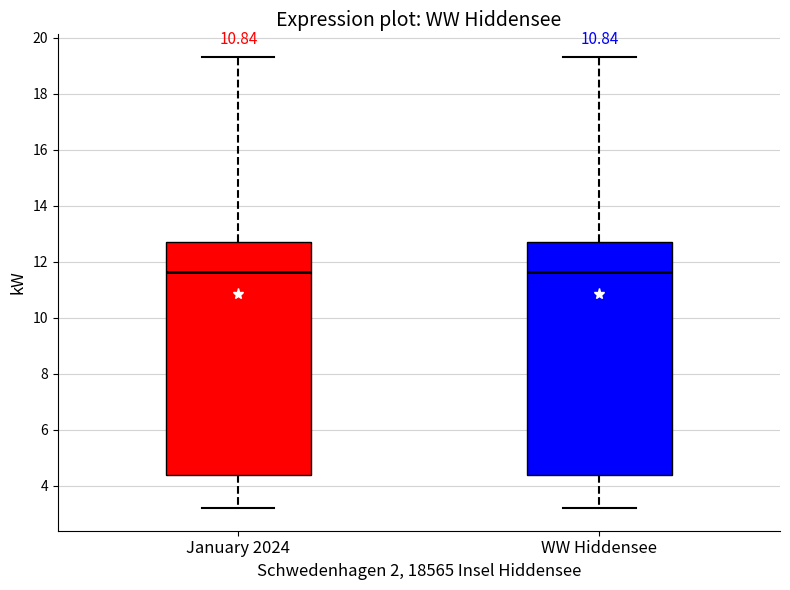

Reading left to right, transcribe this box plot: for each box, give where its median line is, the range the box spans, and where its two whiskers end, as read against the y-axis. The values are not printed on the chart, so give them approximately, as read against the axis.

January 2024: median 11.6, box 4.4 to 12.6, whiskers 3.2 to 19.4
WW Hiddensee: median 11.6, box 4.4 to 12.6, whiskers 3.2 to 19.4